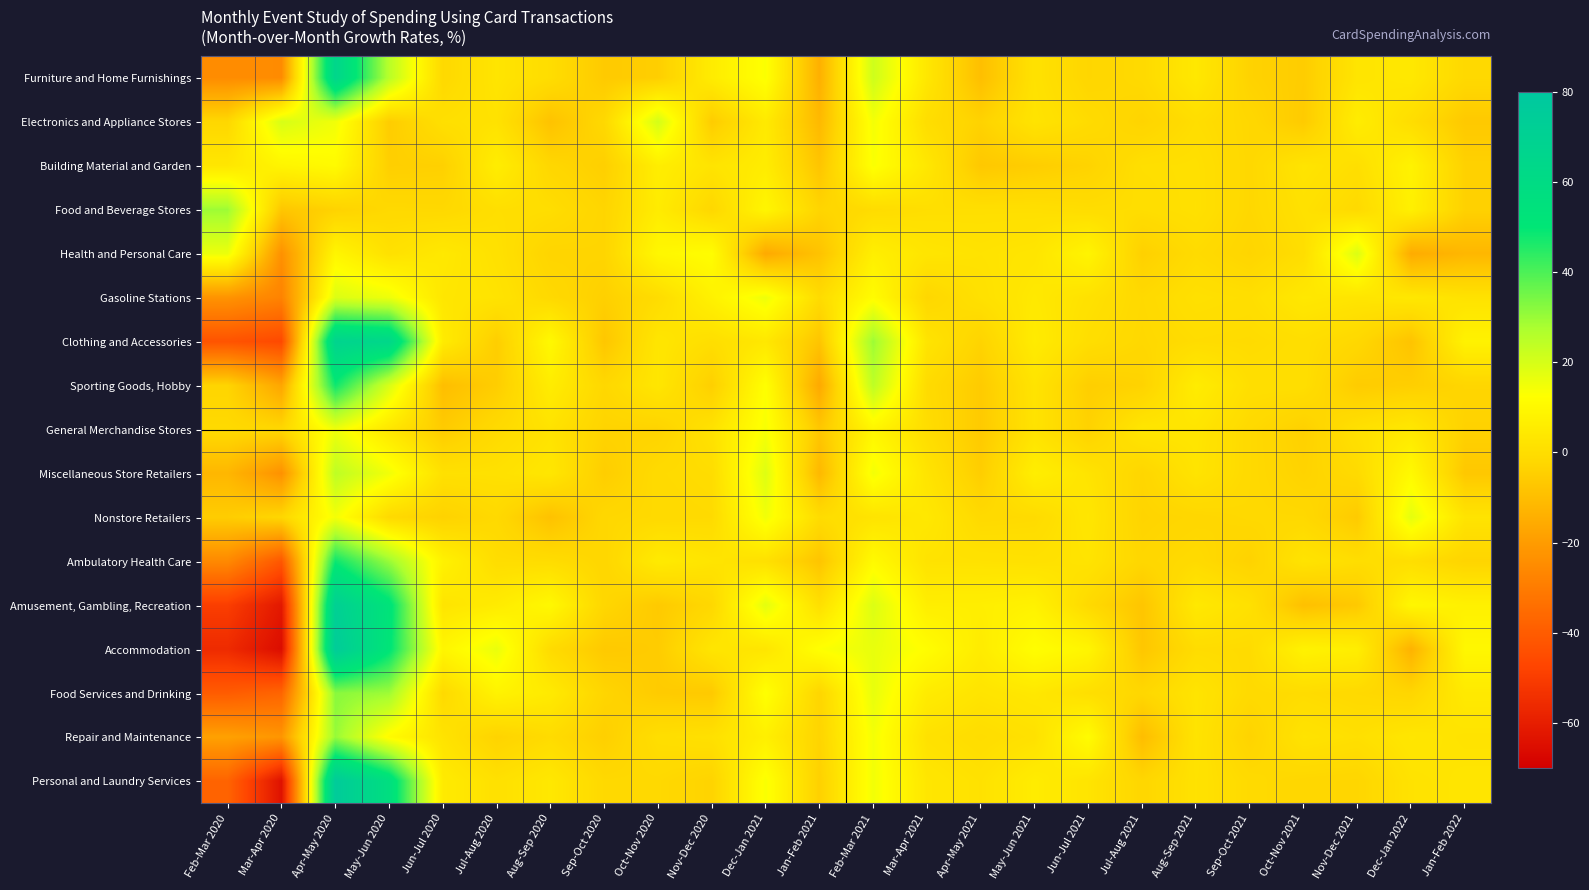

Count the number of categories in the chart.

24